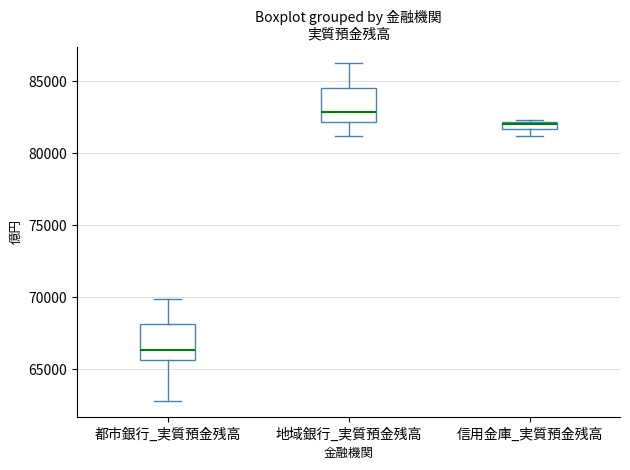

Where is the upper edge of the box for 都市銀行_実質預金残高 on the y-axis? The values are not printed on the chart, so give them approximately, as read against the axis.

68000